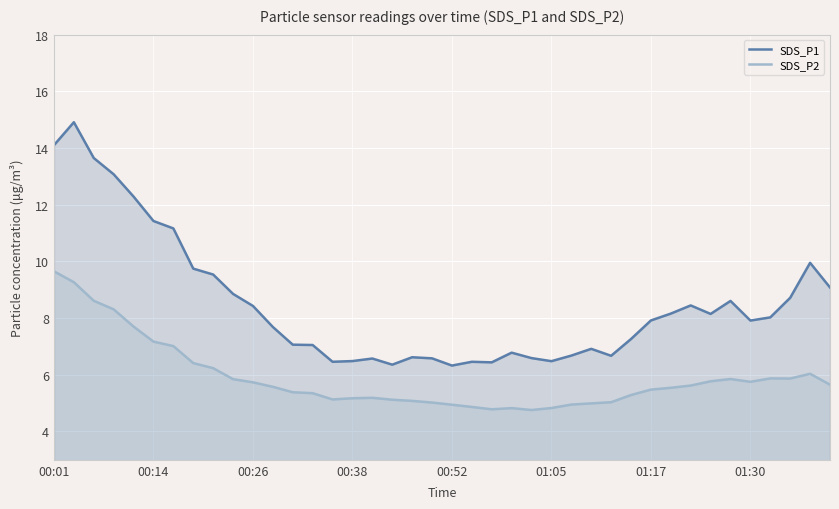

Which series has the largest range (max minus min)?

SDS_P1